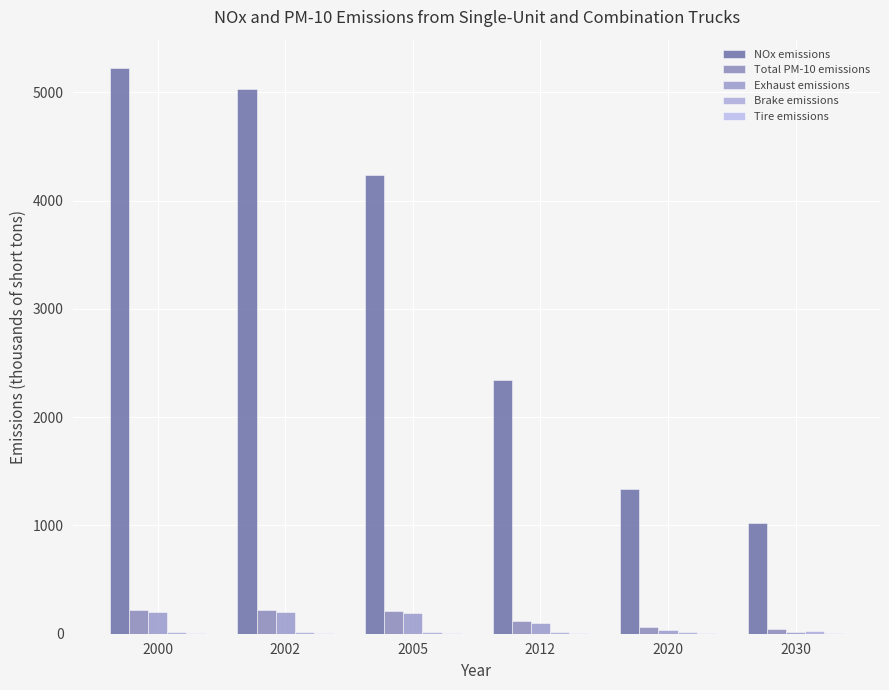

What is the difference between the maximum and minimum values in the Exhaust emissions series?

191.0